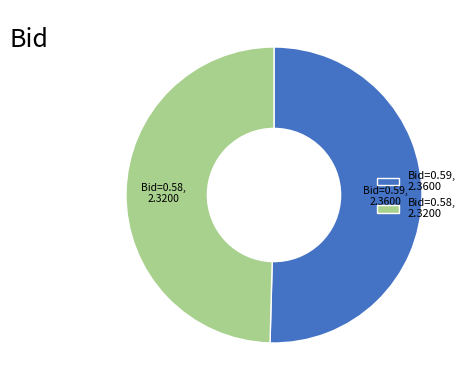

True or false: Bid=0.59, 2.3600 accounts for 65% of the total.

False